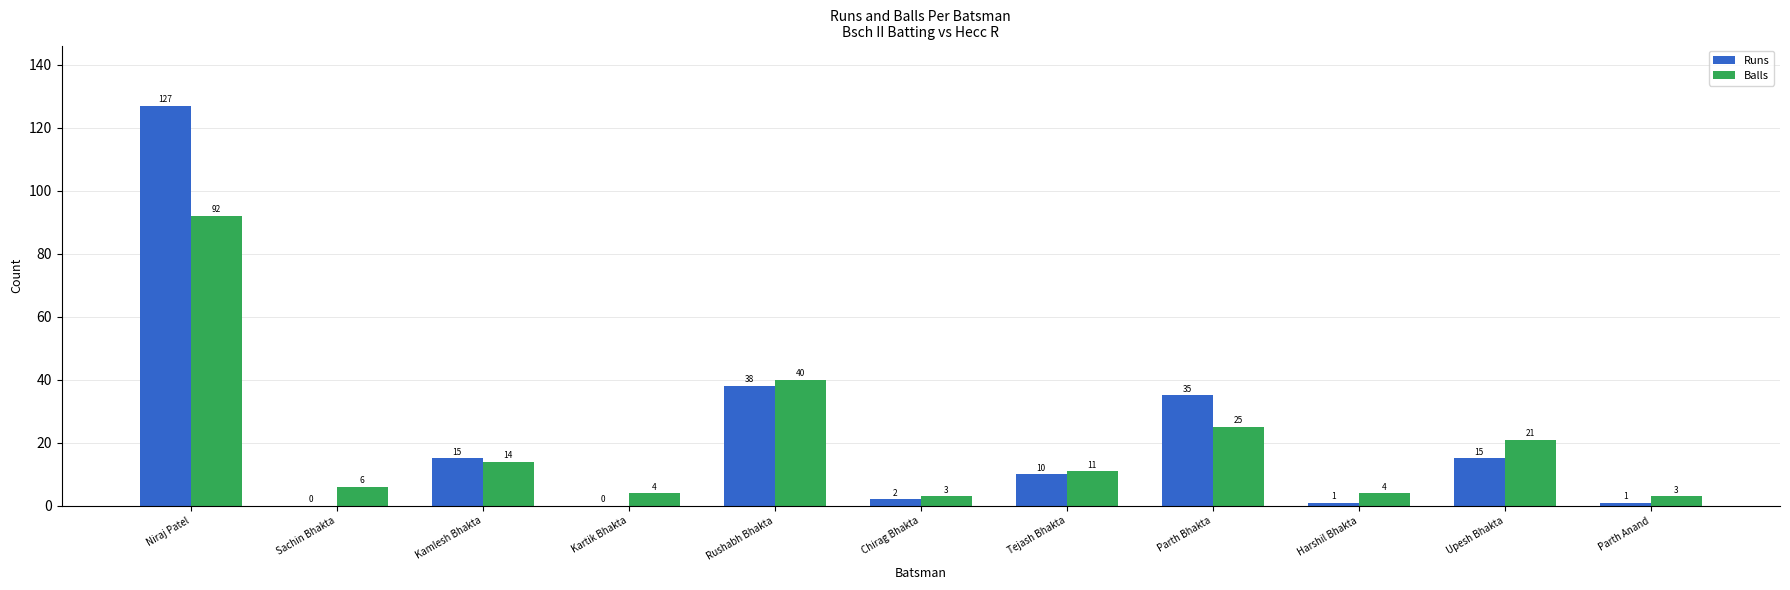

Which category has the highest value in the Runs series?

Niraj Patel